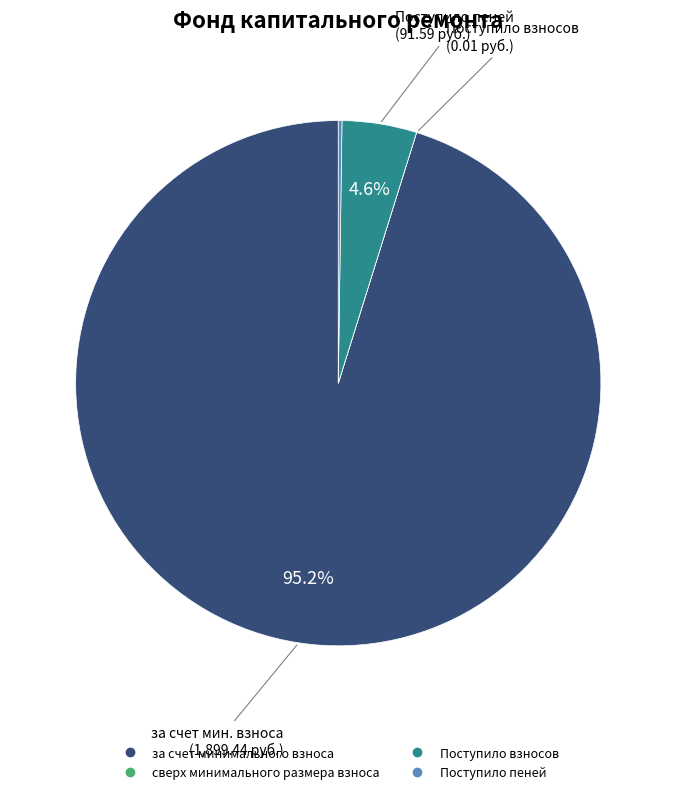

To the nearest percent, what percentage of the pie is за счет минимального взноса?

95%